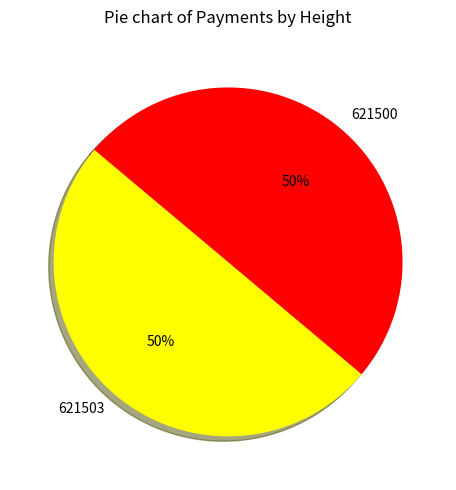

Approximately how many times larger is the value at 621503 compared to 621500?

1.0